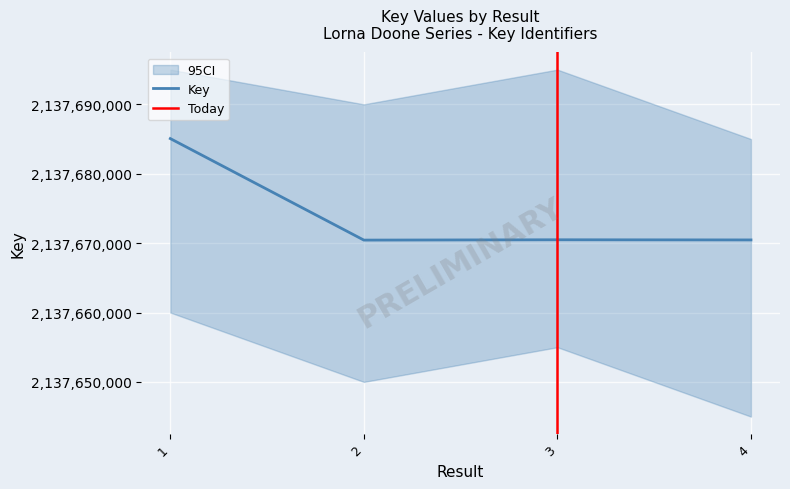

The value at 1 is 548621228. True or false?

False